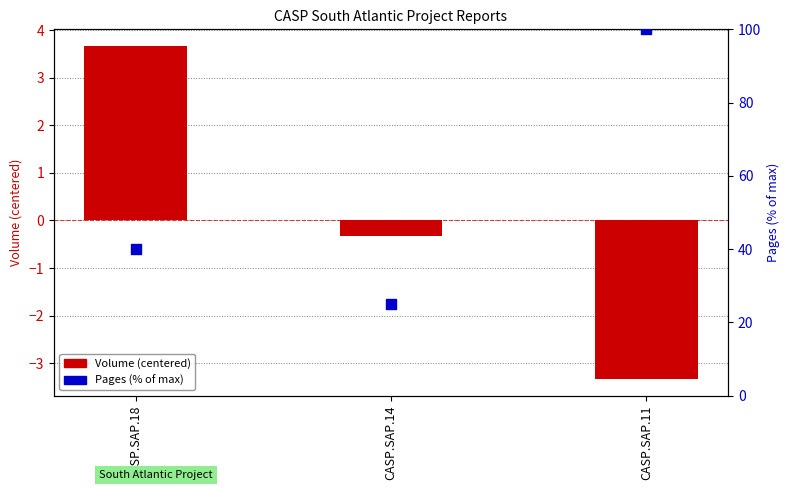

At how many categories does at least one series exceed 34?

2